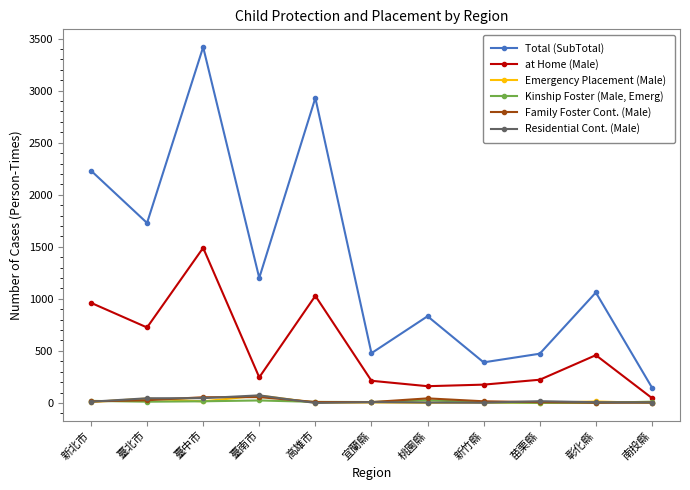

At how many categories does at least one series exceed 1419?

4